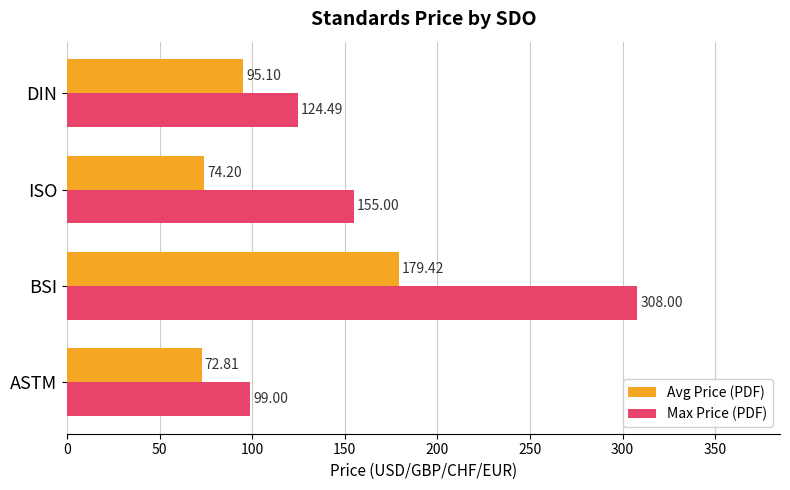

What is the difference between the maximum and minimum values in the Max Price (PDF) series?

209.0